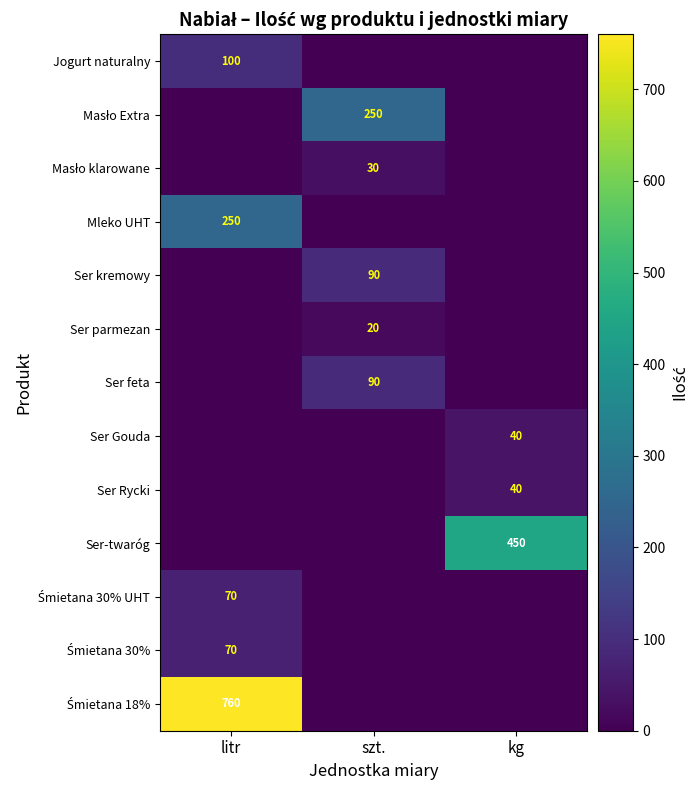

Is it true that Ser parmezan equals 20 at szt.?

True